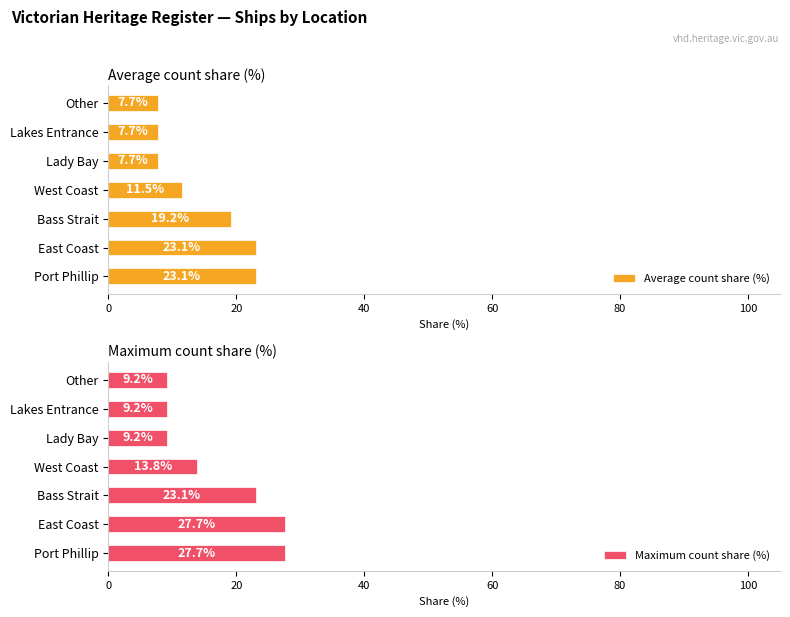

Reading right to left, transcribe all the data shown in this chart.

Average count share (%): 7.7	7.7	7.7	11.5	19.2	23.1	23.1
Maximum count share (%): 9.2	9.2	9.2	13.8	23.1	27.7	27.7